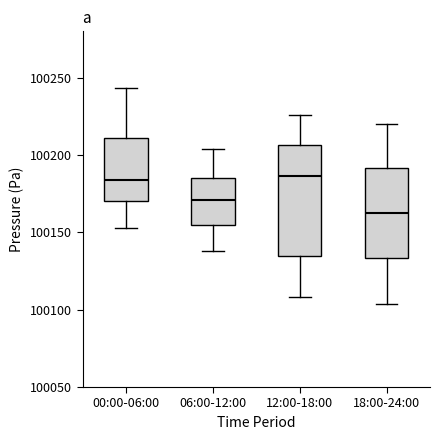

Reading left to right, read every box against the y-axis: the position of its median line, the range the box covers, and the ends of its whiskers. The values are not printed on the chart, so give them approximately, as read against the axis.

00:00-06:00: median 100185, box 100170 to 100210, whiskers 100155 to 100245
06:00-12:00: median 100170, box 100155 to 100185, whiskers 100140 to 100205
12:00-18:00: median 100185, box 100135 to 100205, whiskers 100110 to 100225
18:00-24:00: median 100165, box 100135 to 100190, whiskers 100105 to 100220